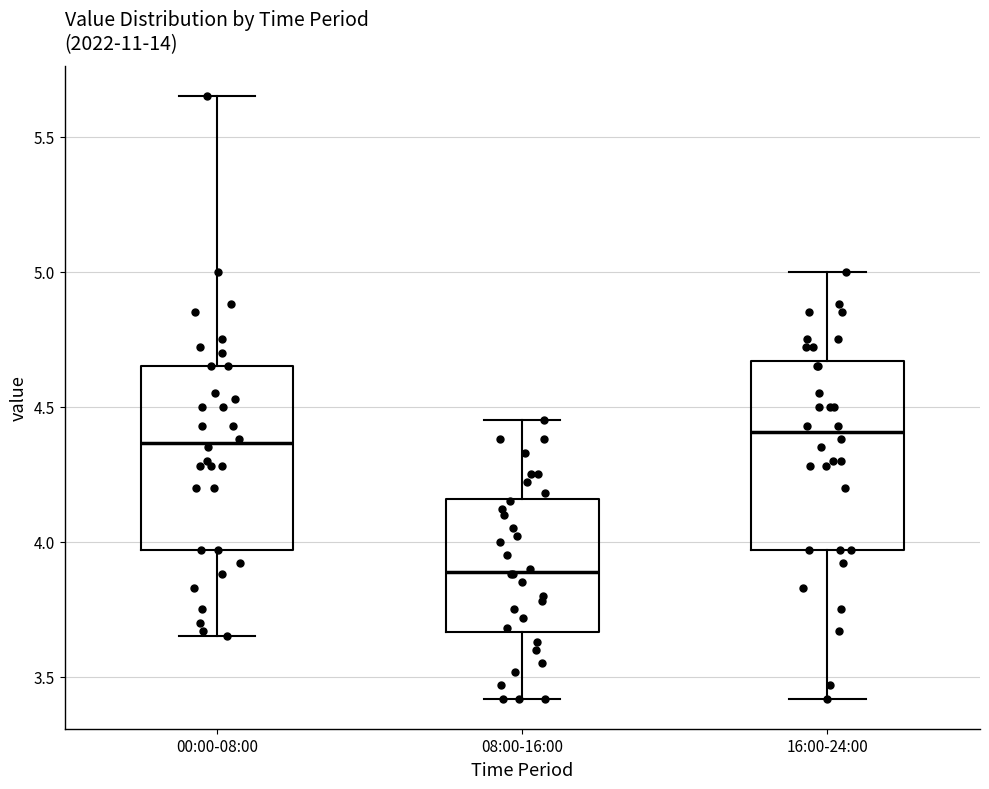

Which box's median line is the lowest?

08:00-16:00